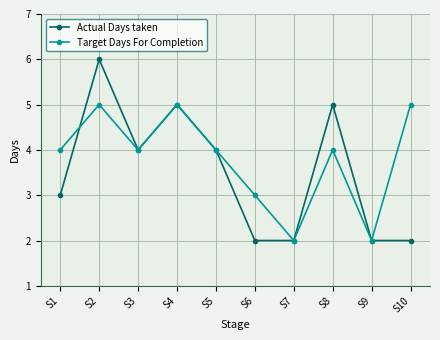

At which category is the sum across all series the highest?

S2